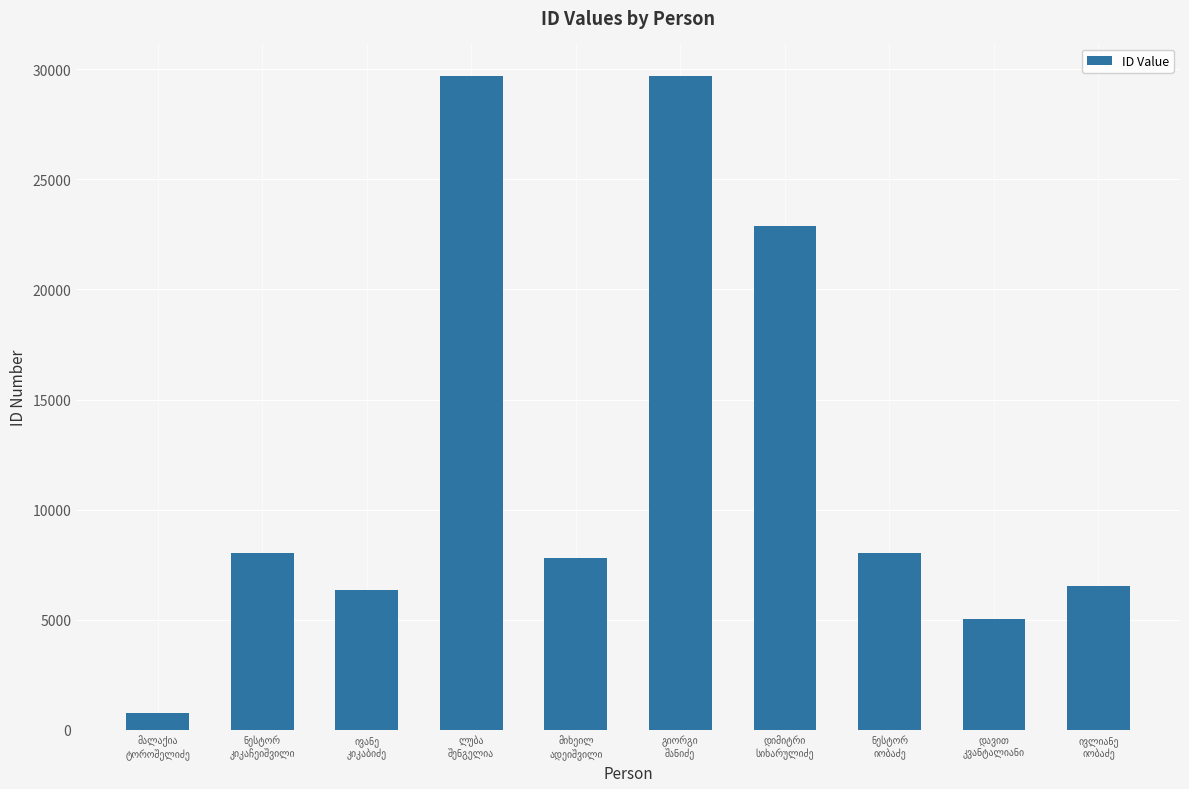

What is the smallest value displayed?

768